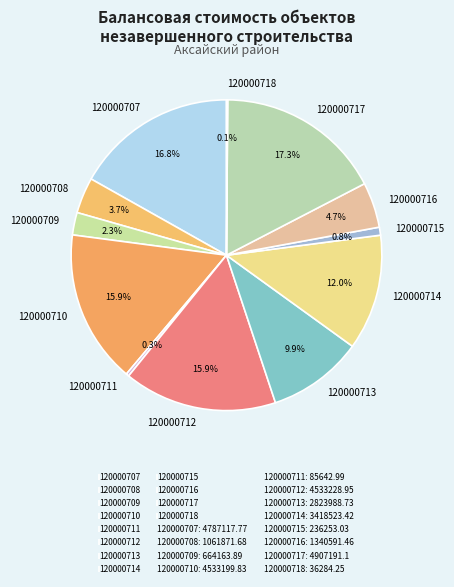

Is the sum of 120000710 and 120000716 greater than half?

No